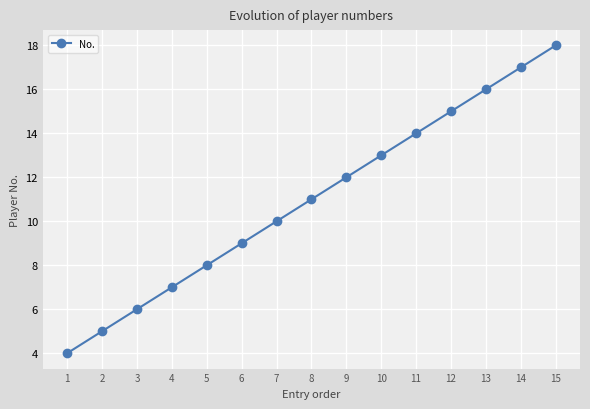

What is the maximum value shown in the chart?

18